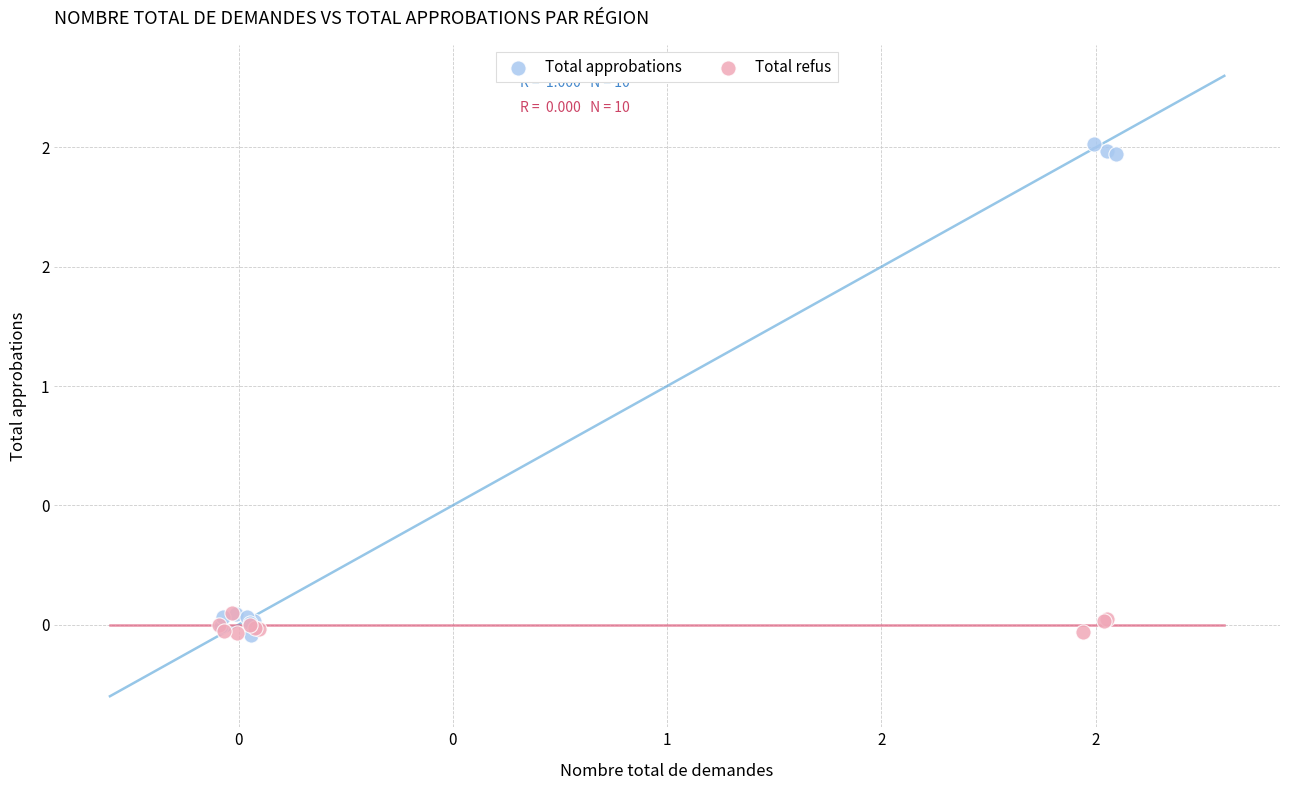

Which series contains the highest Y value?

Total approbations